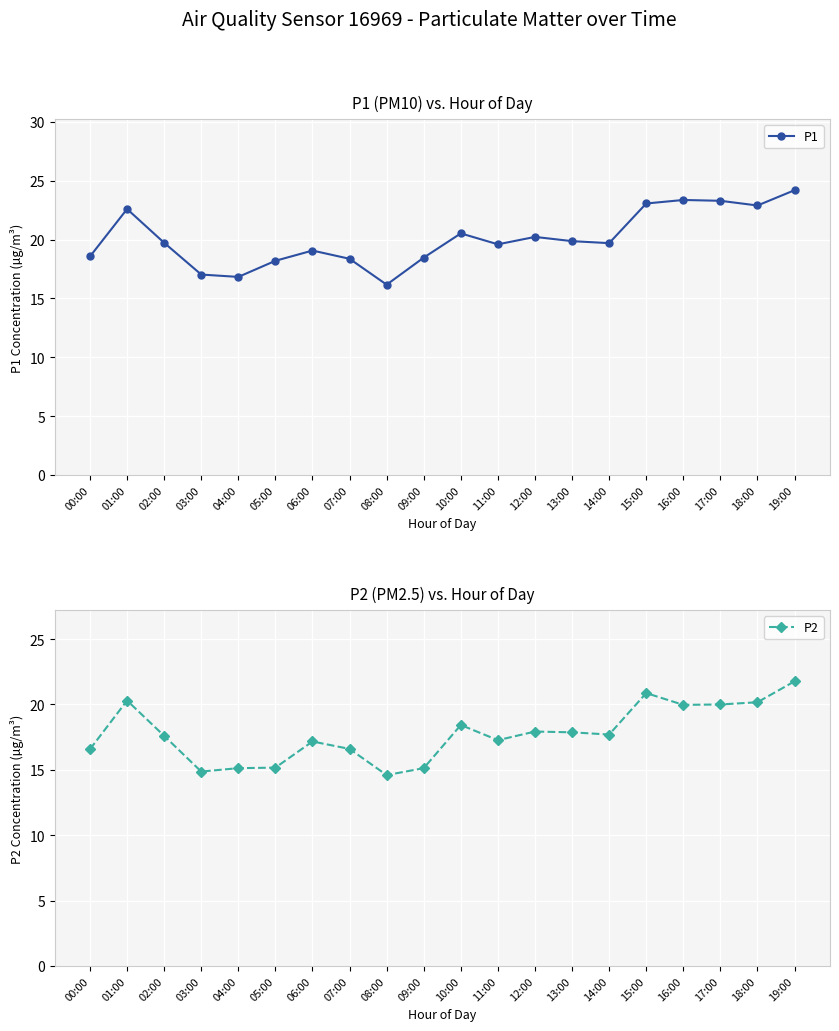

Reading left to right, what are all the values shown in this chart?

P1: 00:00=18.6	01:00=22.6	02:00=19.7	03:00=17.0	04:00=16.8	05:00=18.2	06:00=19.1	07:00=18.4	08:00=16.2	09:00=18.5	10:00=20.5	11:00=19.6	12:00=20.2	13:00=19.9	14:00=19.7	15:00=23.1	16:00=23.4	17:00=23.3	18:00=22.9	19:00=24.2
P2: 00:00=16.6	01:00=20.3	02:00=17.6	03:00=14.9	04:00=15.1	05:00=15.2	06:00=17.2	07:00=16.6	08:00=14.6	09:00=15.1	10:00=18.4	11:00=17.3	12:00=17.9	13:00=17.9	14:00=17.7	15:00=20.9	16:00=20.0	17:00=20.0	18:00=20.2	19:00=21.8